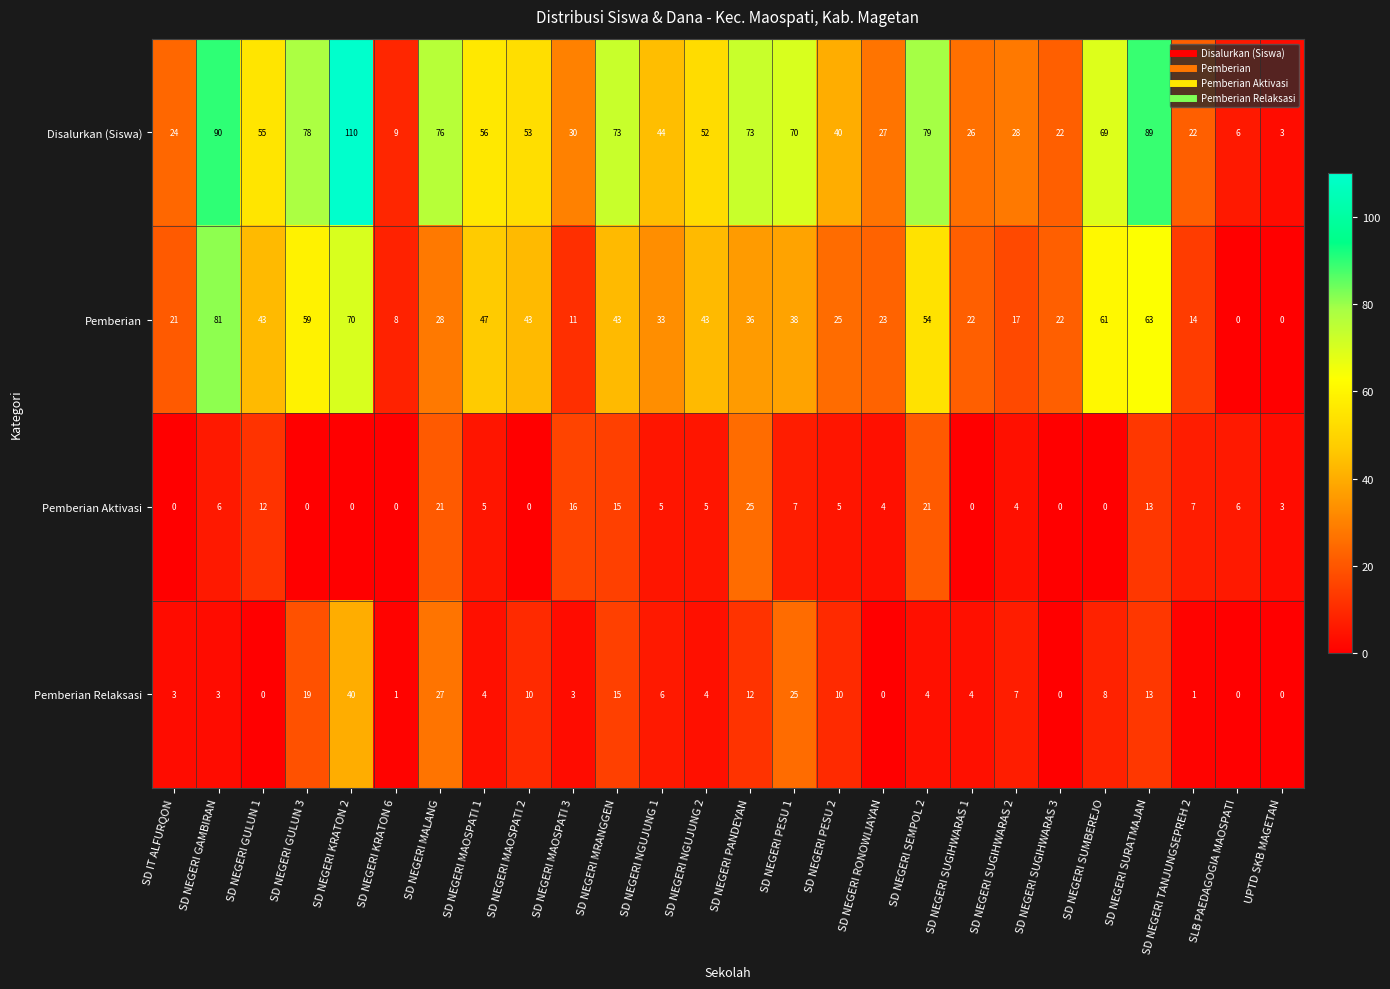

At which label is Pemberian closest to 40?

SD NEGERI PESU 1